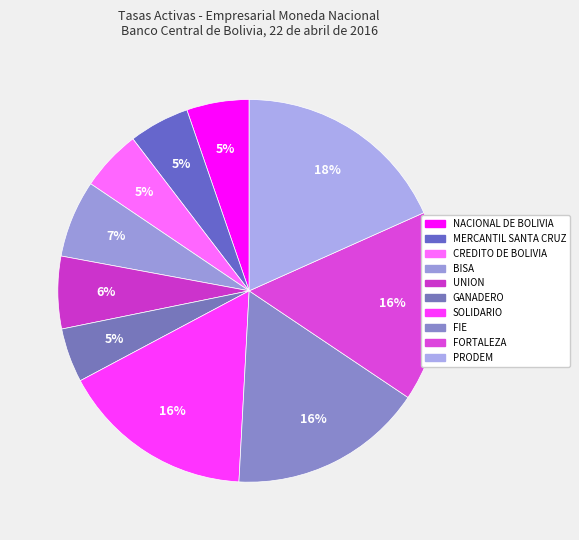

To the nearest percent, what portion does FORTALEZA represent?

16%